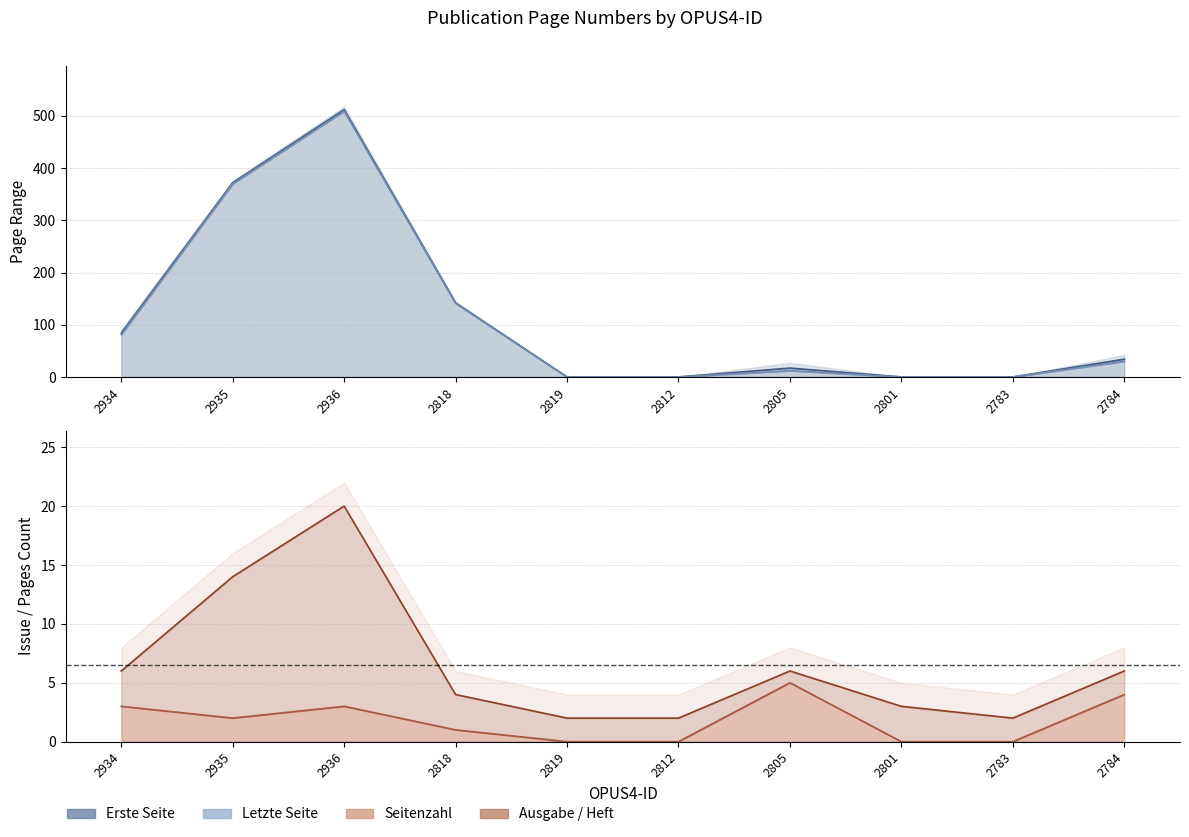

Which series has the largest range (max minus min)?

Letzte Seite